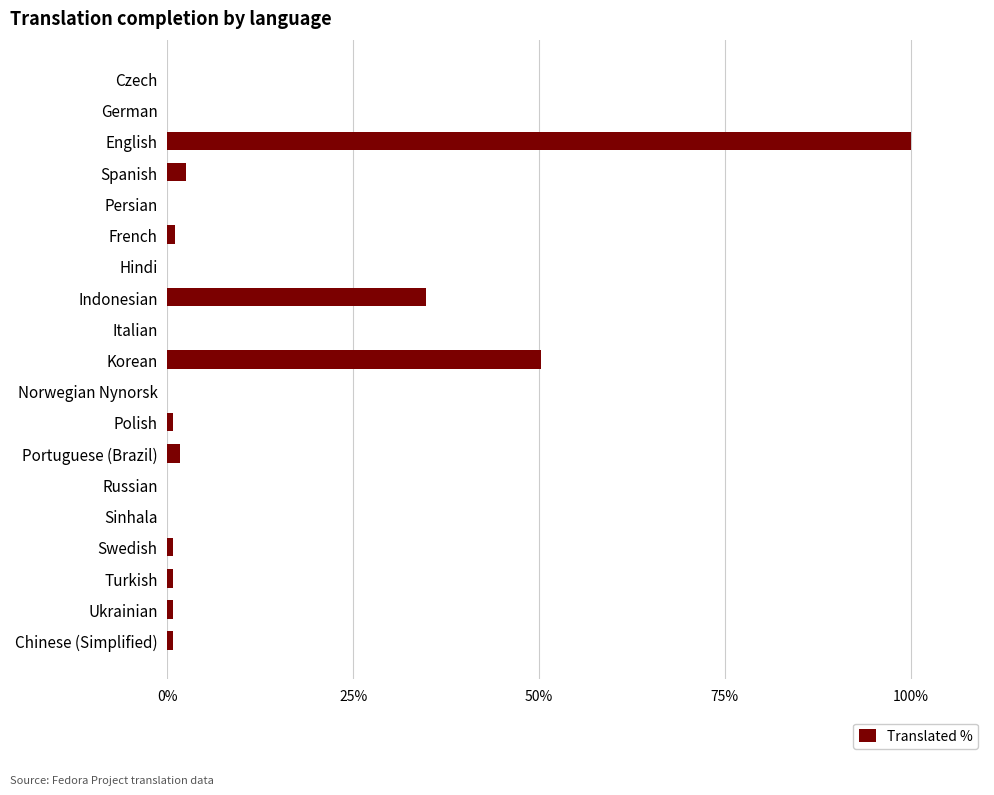

Count the number of categories in the chart.

19